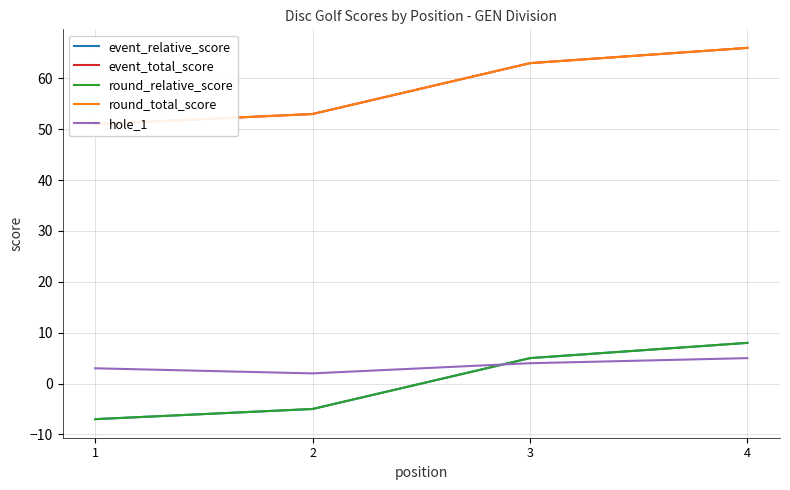

At which label does hole_1 reach its minimum?

2